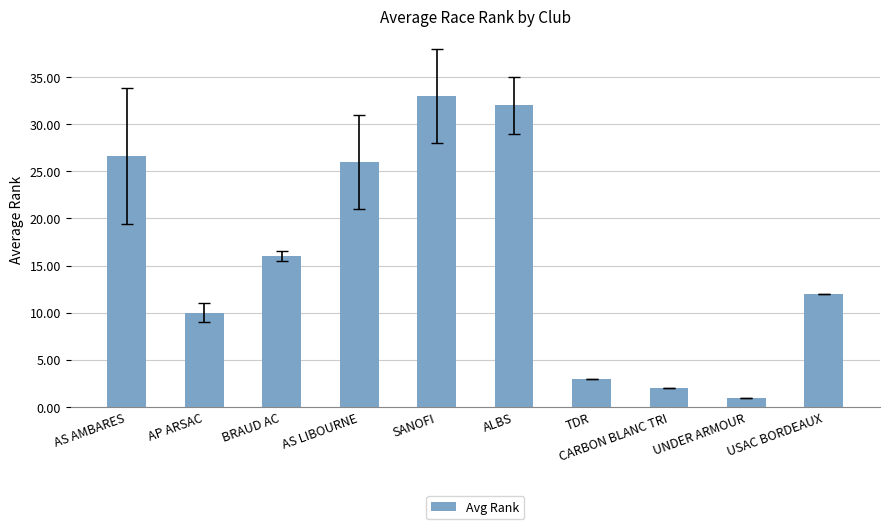

Reading left to right, list all the values displayed in this chart.

AS AMBARES=26.6	AP ARSAC=10.0	BRAUD AC=16.0	AS LIBOURNE=26.0	SANOFI=33.0	ALBS=32.0	TDR=3.0	CARBON BLANC TRI=2.0	UNDER ARMOUR=1.0	USAC BORDEAUX=12.0